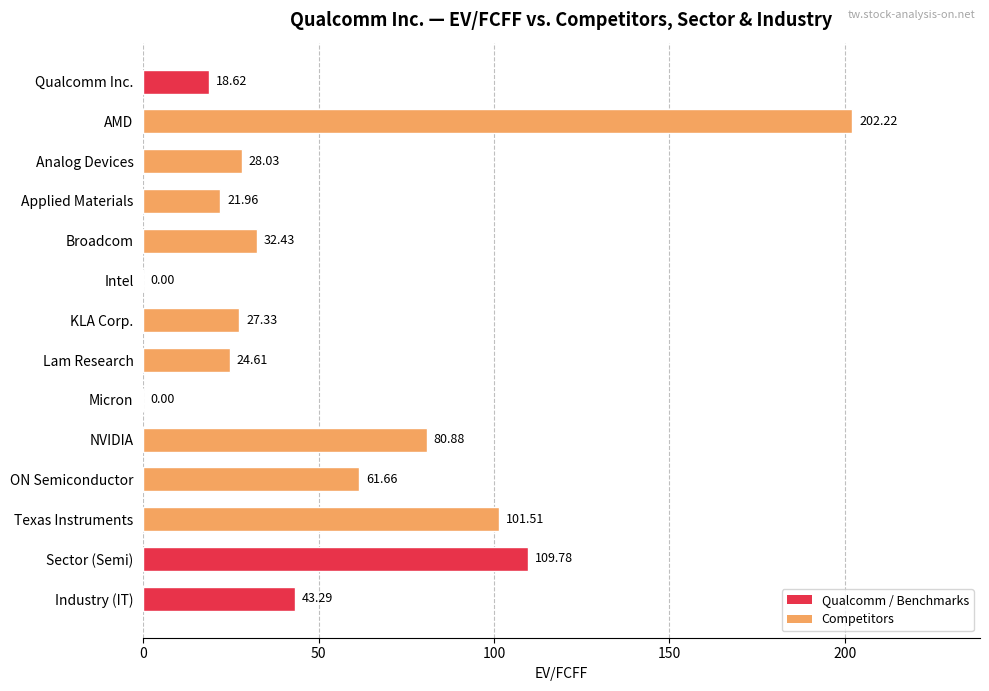

What is the sum of the values at Applied Materials and NVIDIA?

102.8